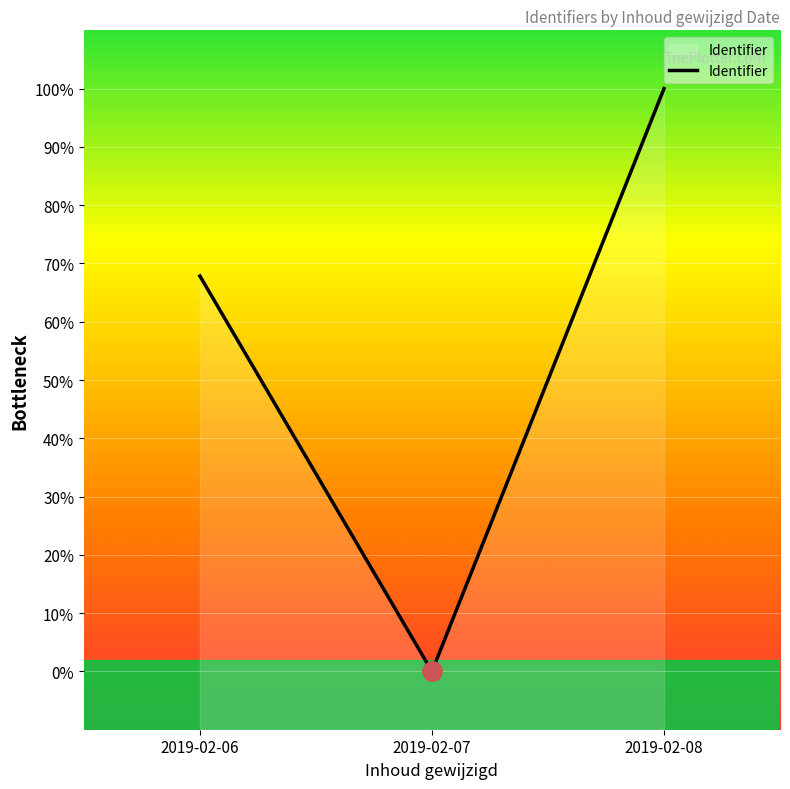

Is it true that the value at 2019-02-07 is 0.0?

True